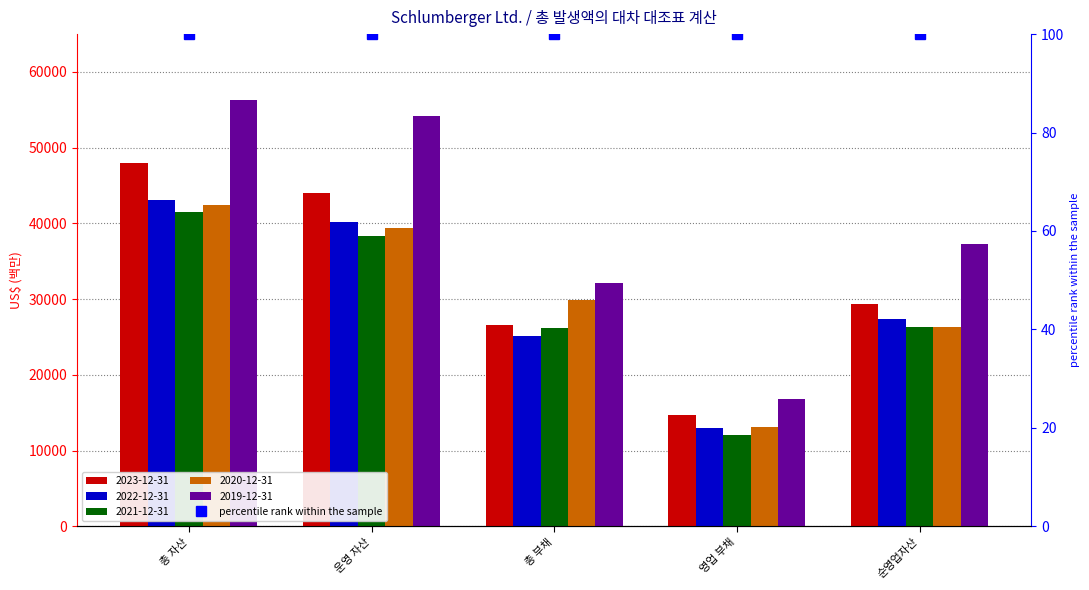

How many values in the 2020-12-31 series exceed 29945?

2